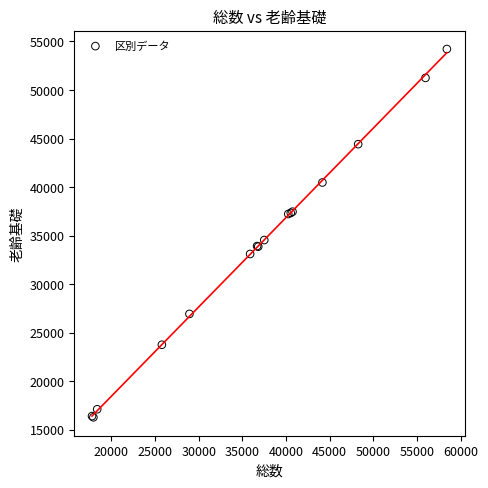

What Y value in the scatter plot is closest to 35249?

34541